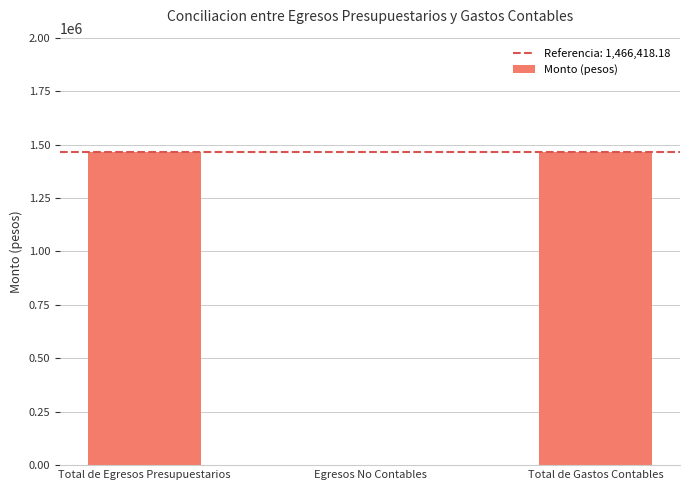

Is it true that the value at Total de Egresos Presupuestarios is 2071860.4?

False